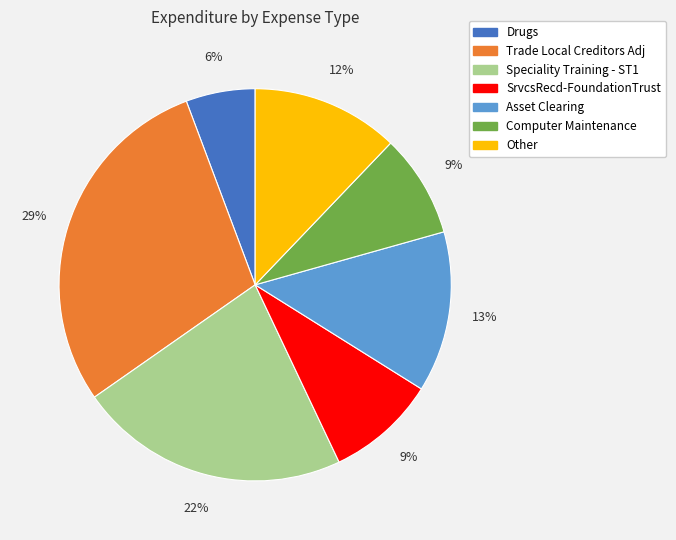

To the nearest percent, what is the average slice percentage?

14%